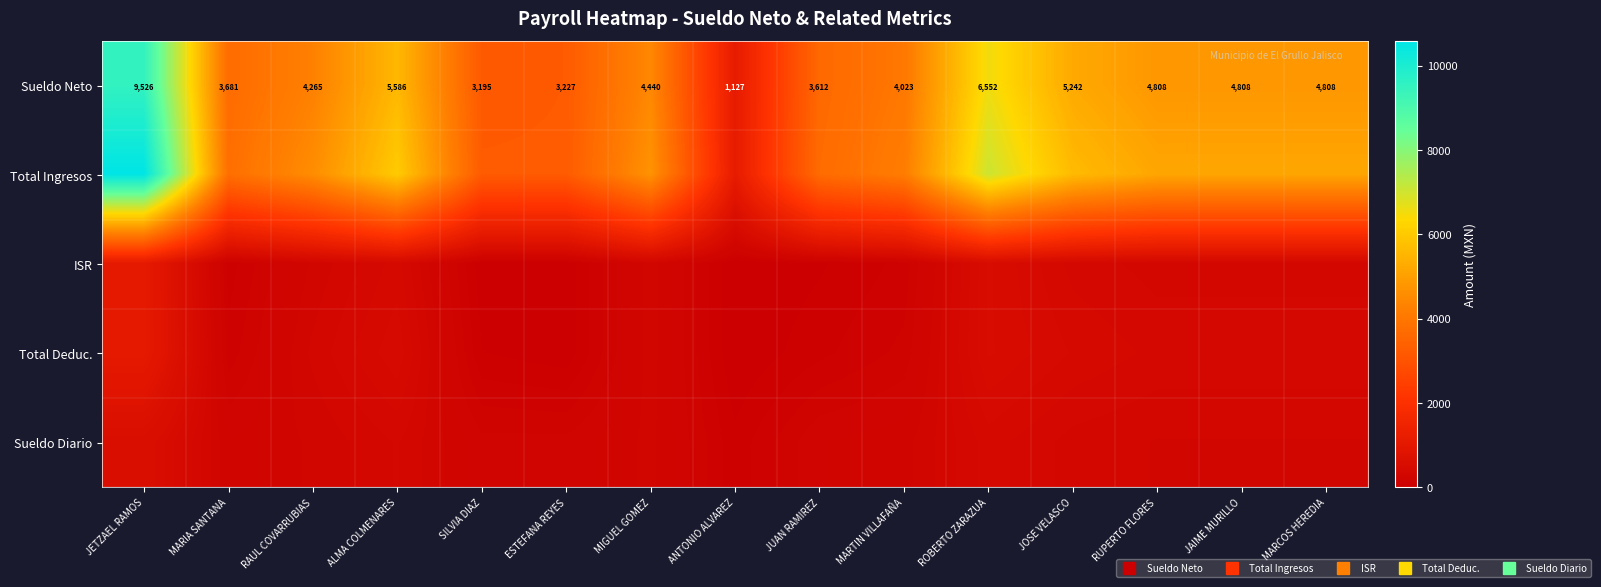

How many series are shown in this chart?

5